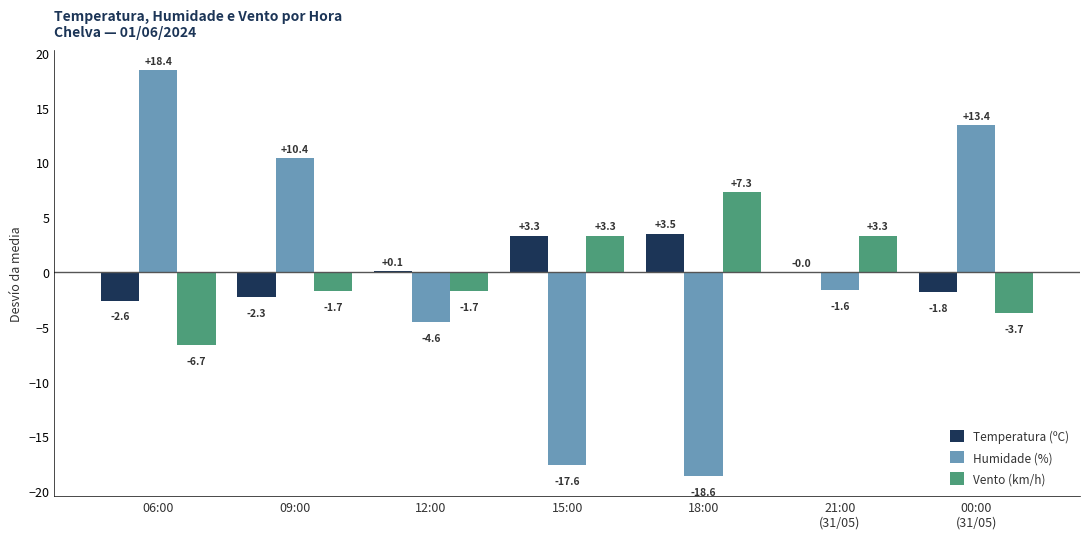

At which label does Humidade (%) first exceed -1?

06:00